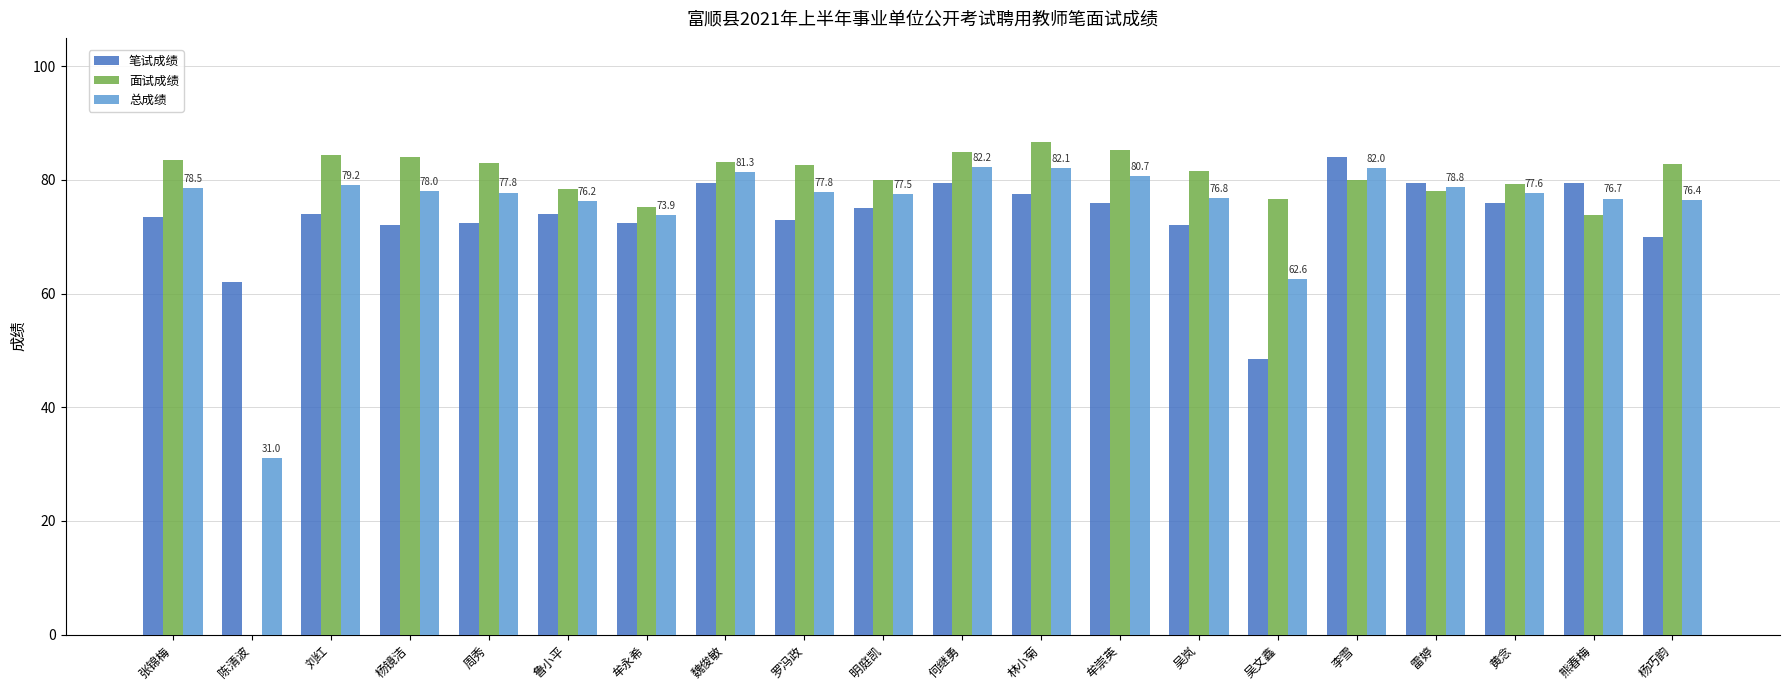

Is it true that 面试成绩 equals 103.5 at 牟永希?

False